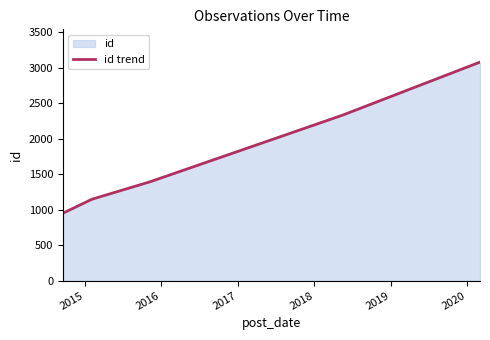

True or false: there are more than 2 points higher than both neighbors.

False